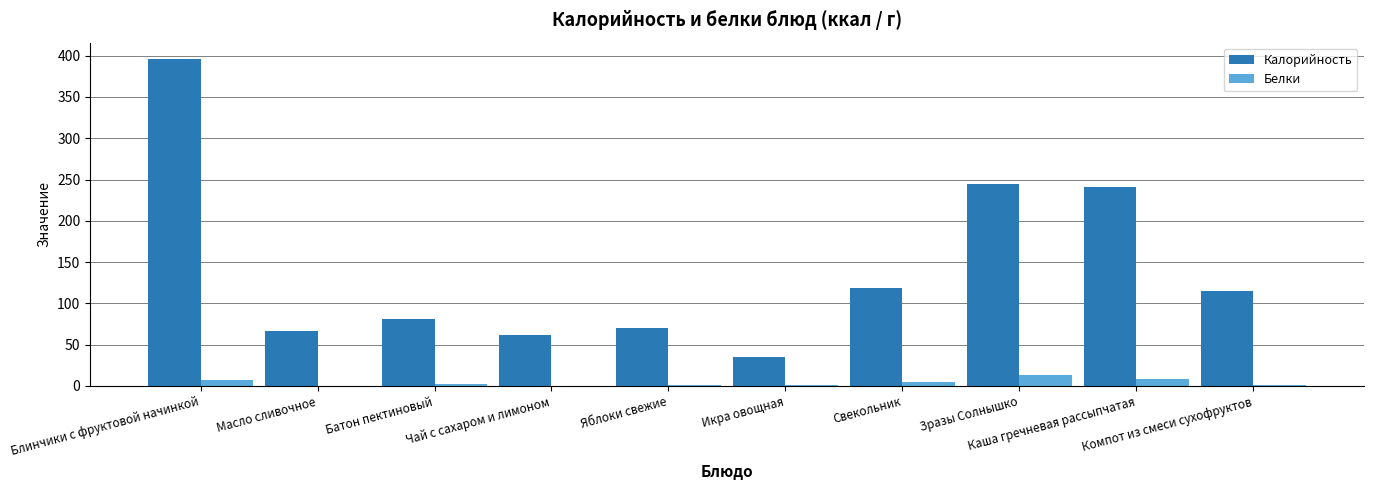

What is the maximum value for Калорийность?

396.0